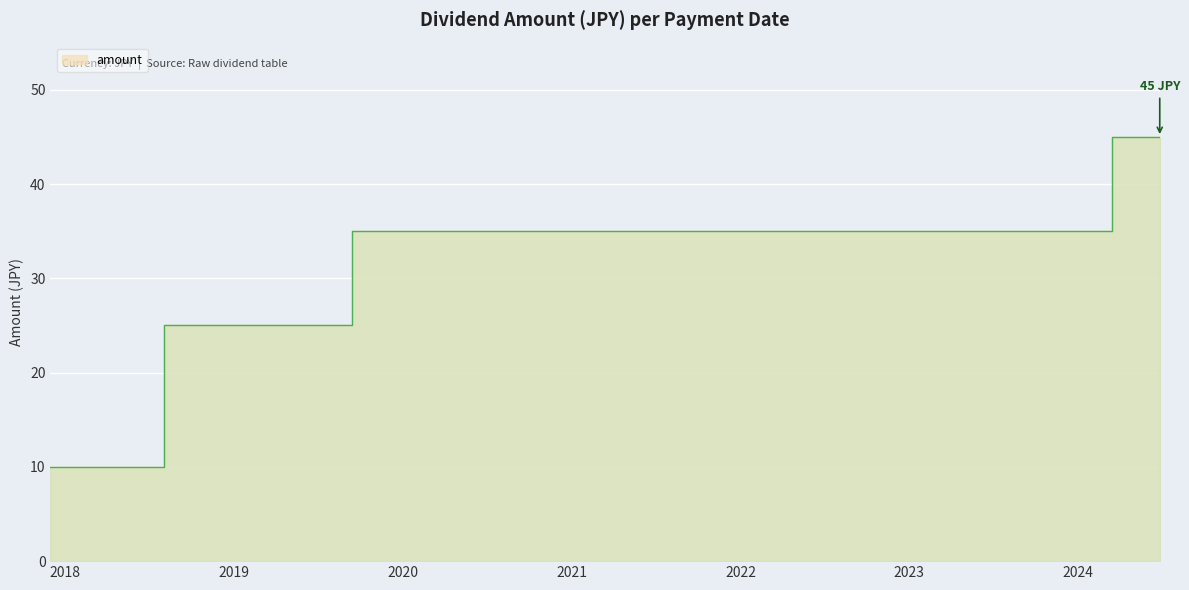

Approximately how many times larger is the value at 2020-12-01 compared to 2020-06-25?

1.0